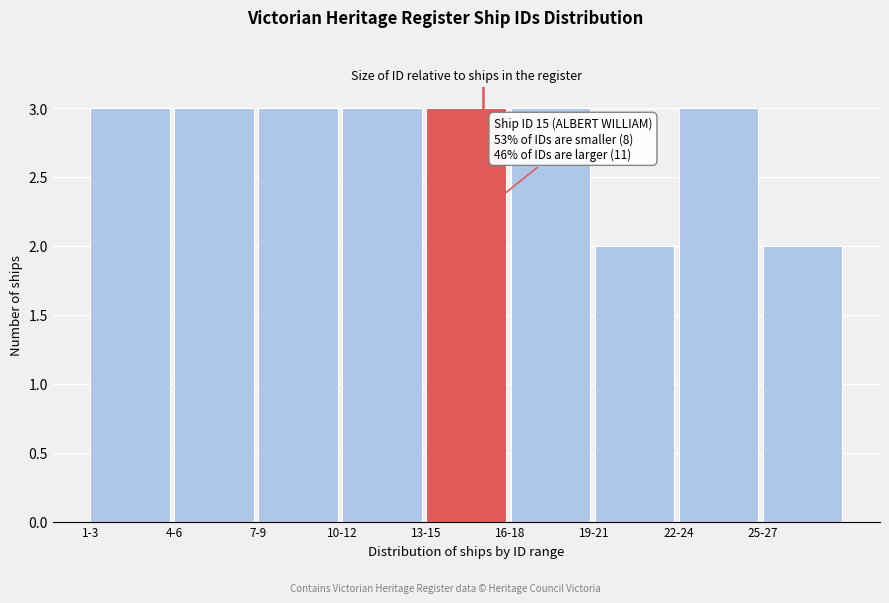

Reading left to right, transcribe all the data shown in this chart.

1-3=3	4-6=3	7-9=3	10-12=3	13-15=3	16-18=3	19-21=2	22-24=3	25-27=2